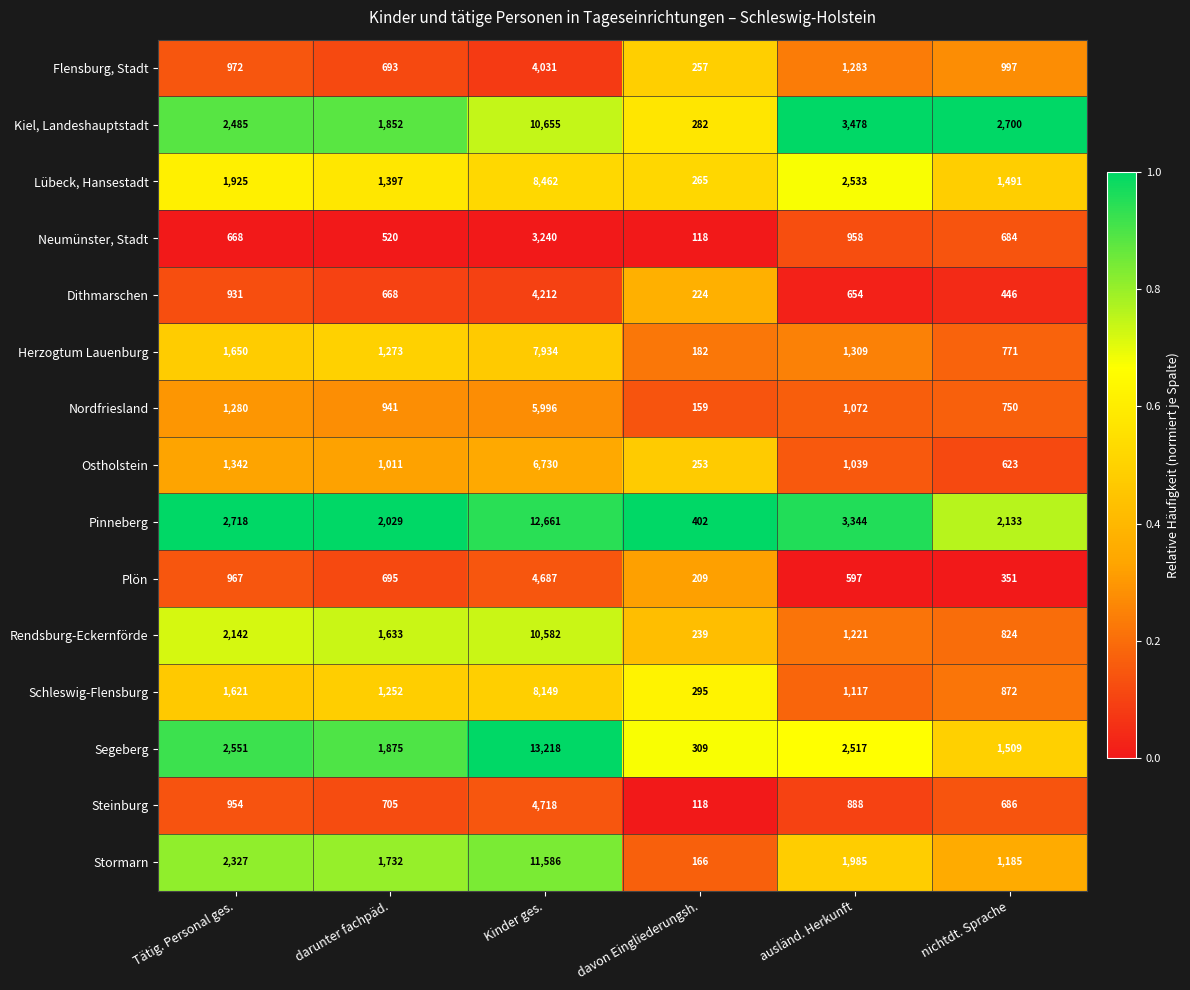

What is the difference between the maximum and minimum values in the Steinburg series?

4600